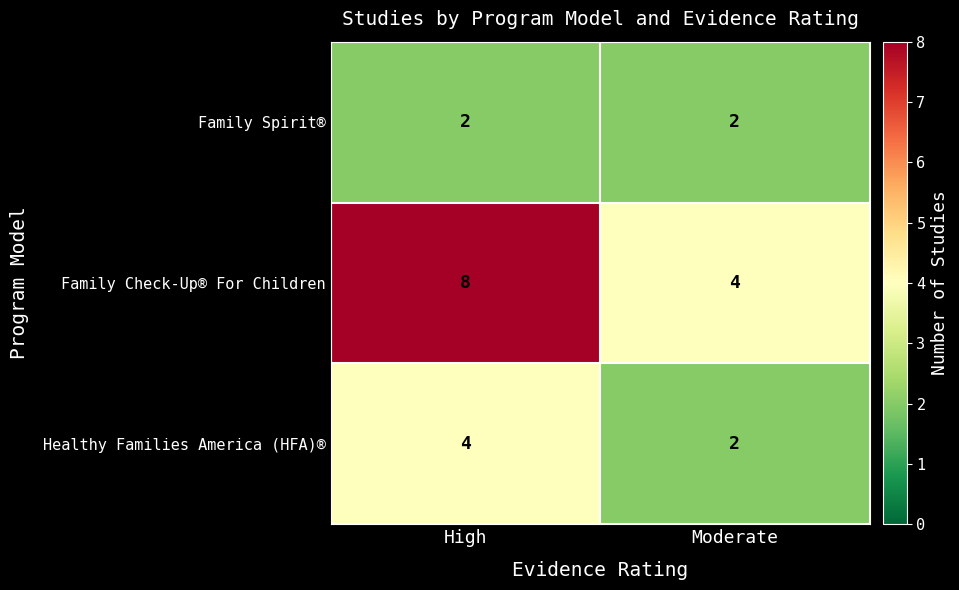

Reading left to right, transcribe all the data shown in this chart.

Family Spirit®: 2	2
Family Check-Up® For Children: 8	4
Healthy Families America (HFA)®: 4	2